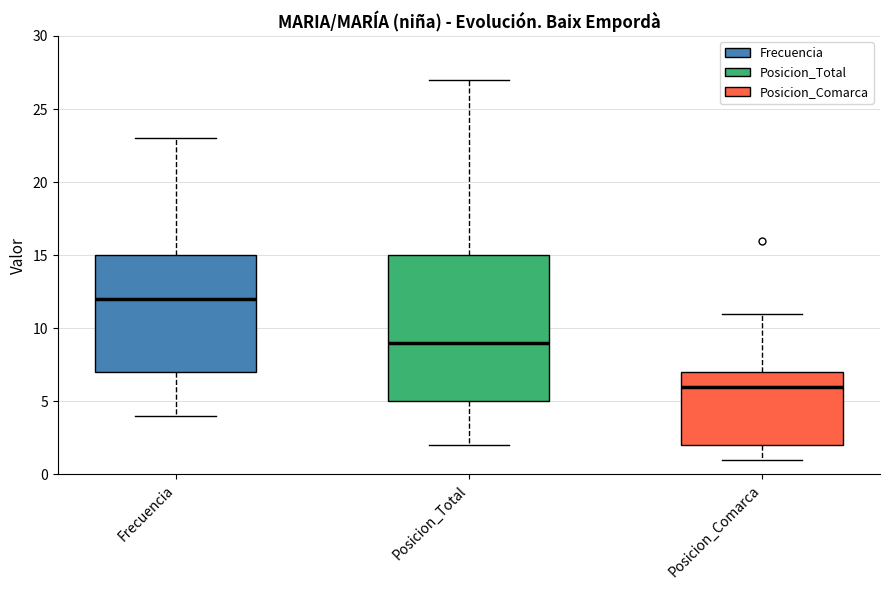

Which box's median line is the highest?

Frecuencia